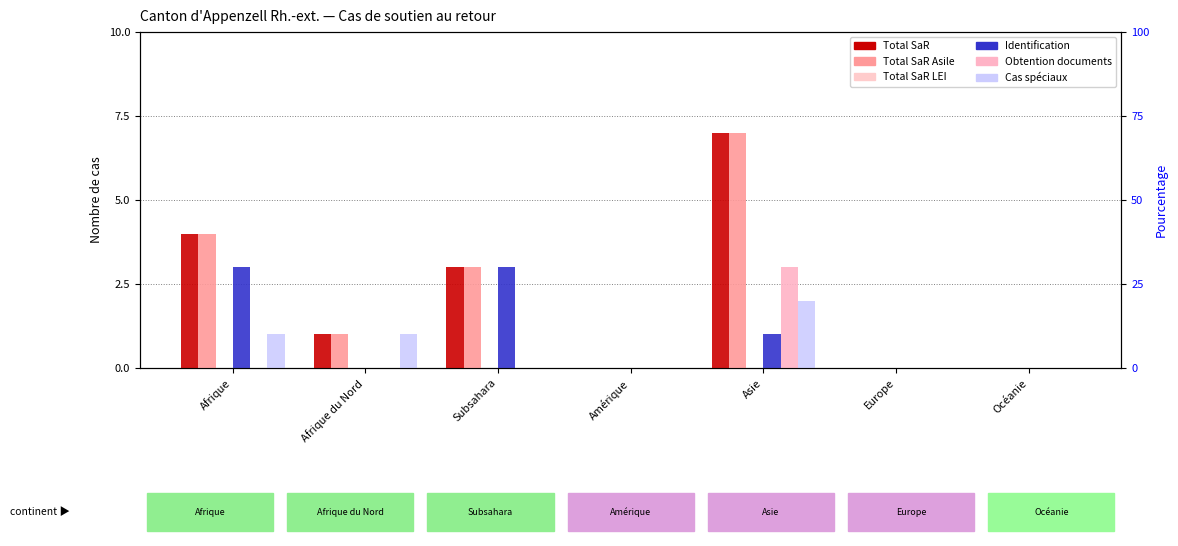

What position from the left is Asie?

5